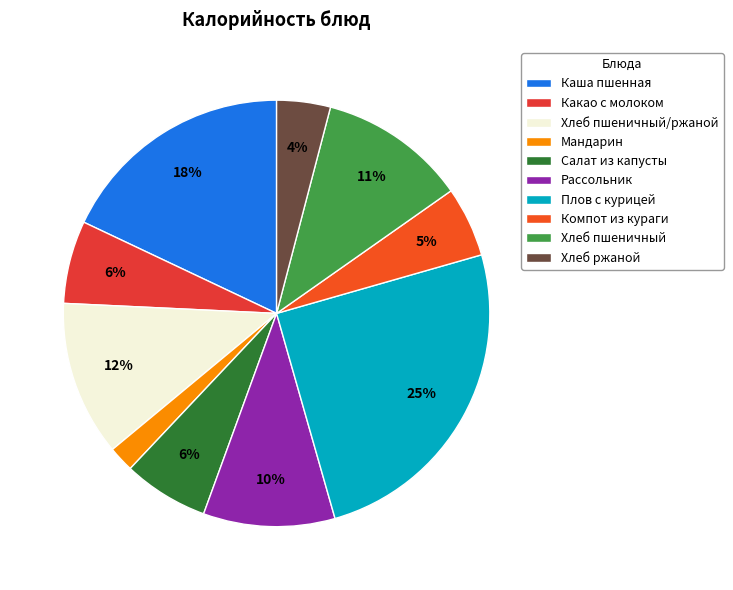

Does any single category account for the majority?

No